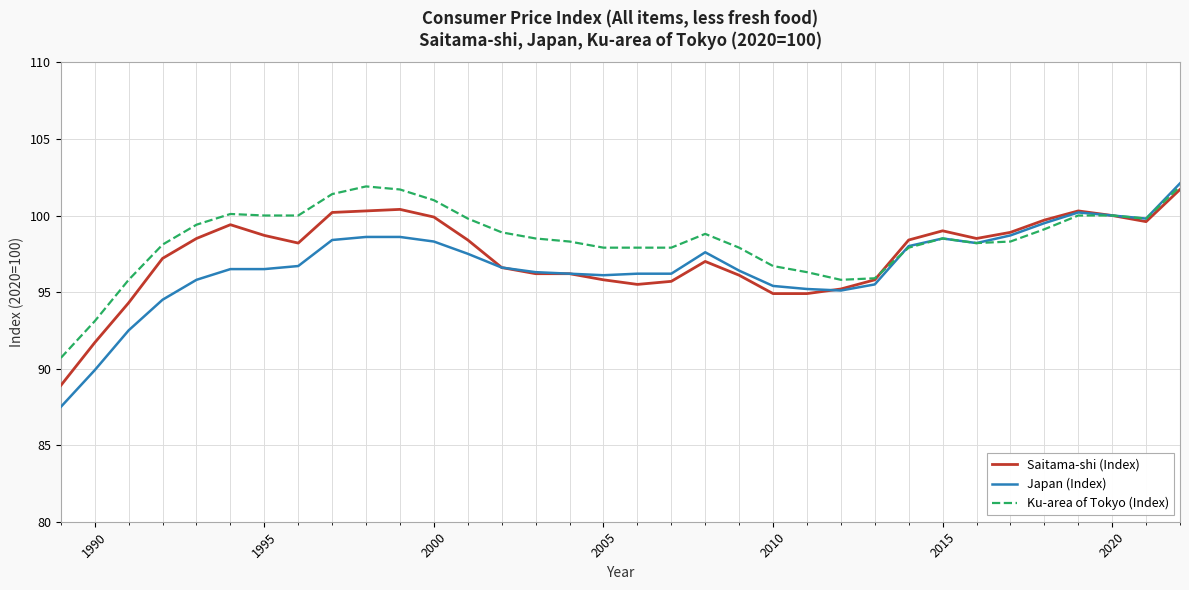

Which series has the widest spread of values?

Japan (Index)